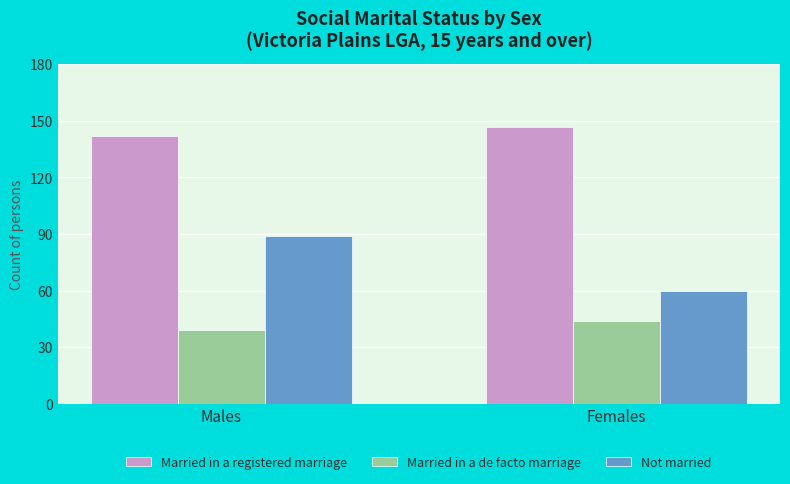

Reading right to left, extract all data points from this chart.

Married in a registered marriage: Females=147	Males=142
Married in a de facto marriage: Females=44	Males=39
Not married: Females=60	Males=89